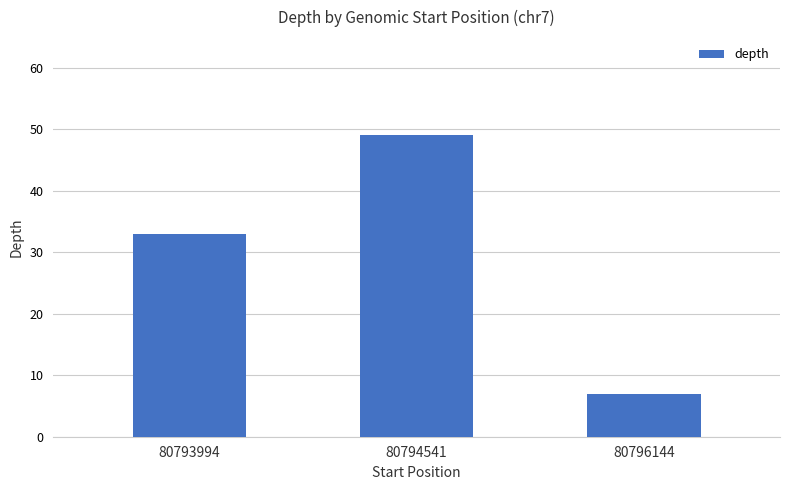

What is the change in value from 80794541 to 80796144?

-42